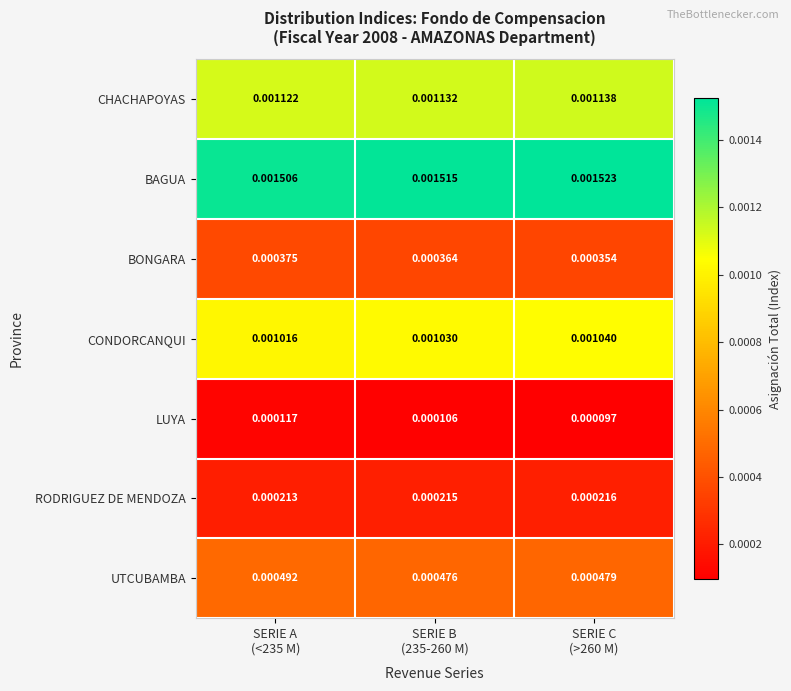

Which series has the widest spread of values?

CONDORCANQUI